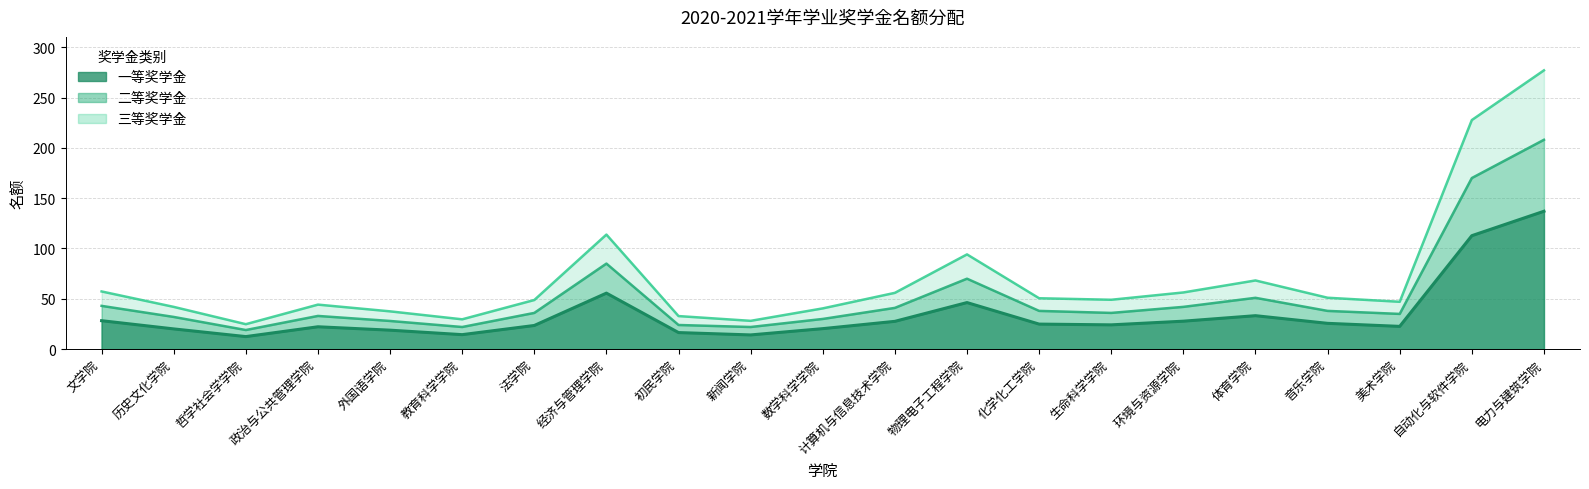

In 三等奖学金, how many points are higher than both neighbors (excluding endpoints)?

4